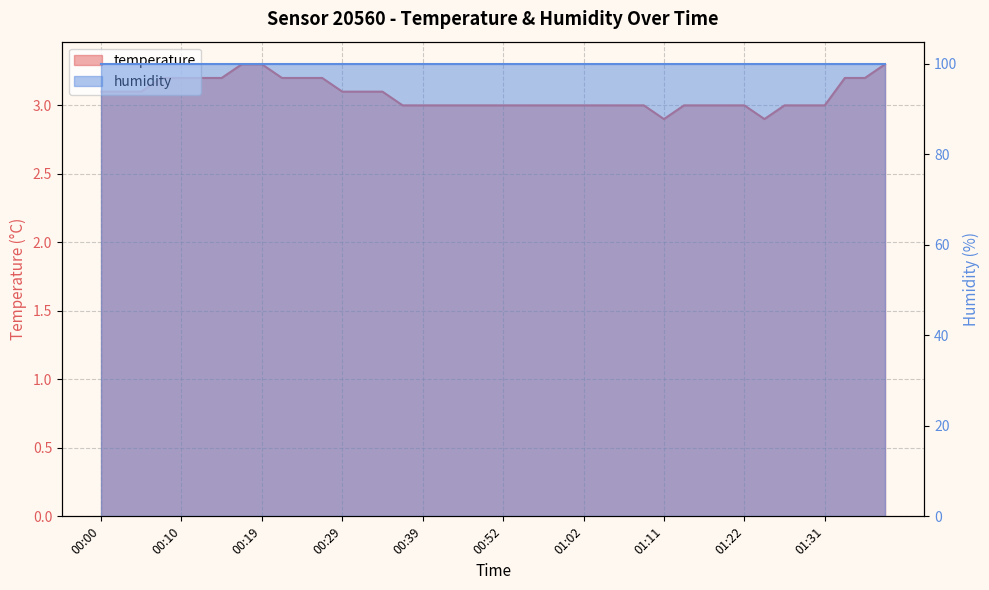

What is the label of the 8th point from the left?

00:17